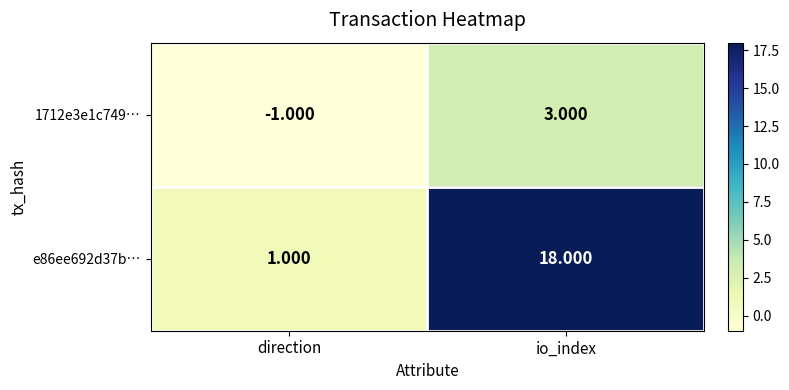

What is the greatest value displayed?

18